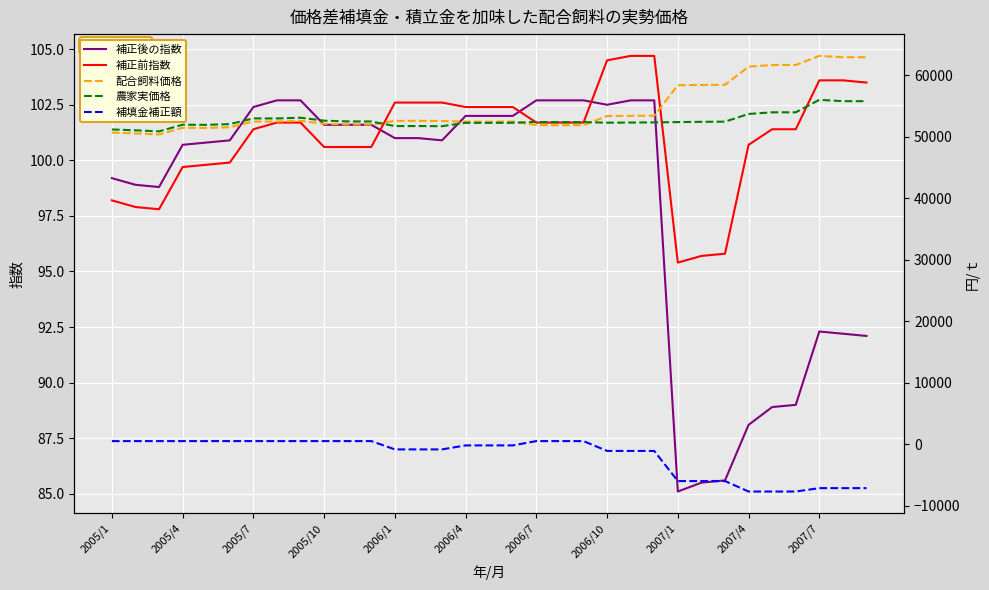

True or false: 補正後の指数 and 農家実価格 cross at least once.

False